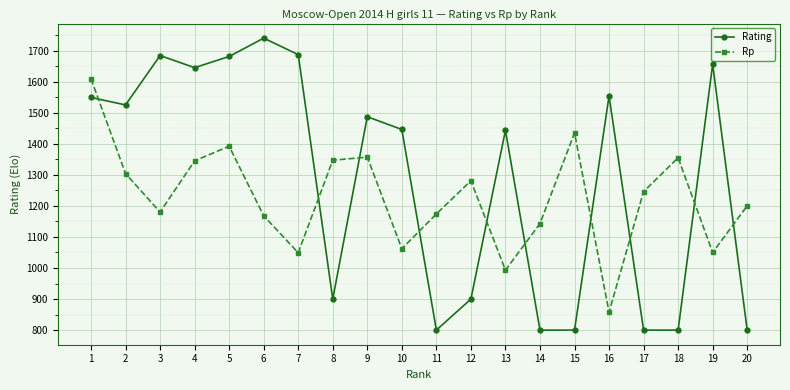

Between which two adjacent categories do Rp and Rating first intersect?

1 and 2